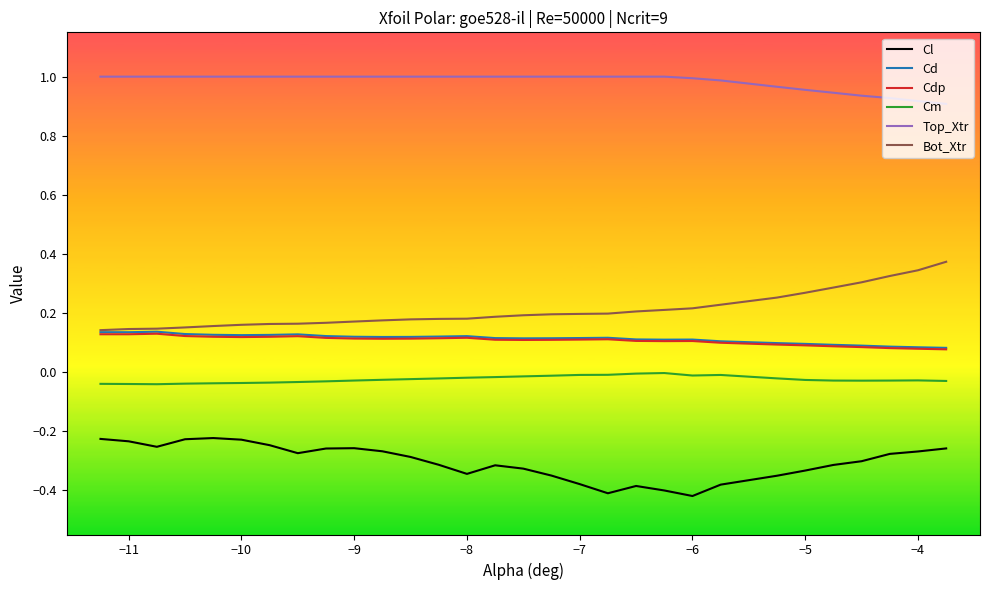

True or false: Top_Xtr and Cl intersect in this chart.

False